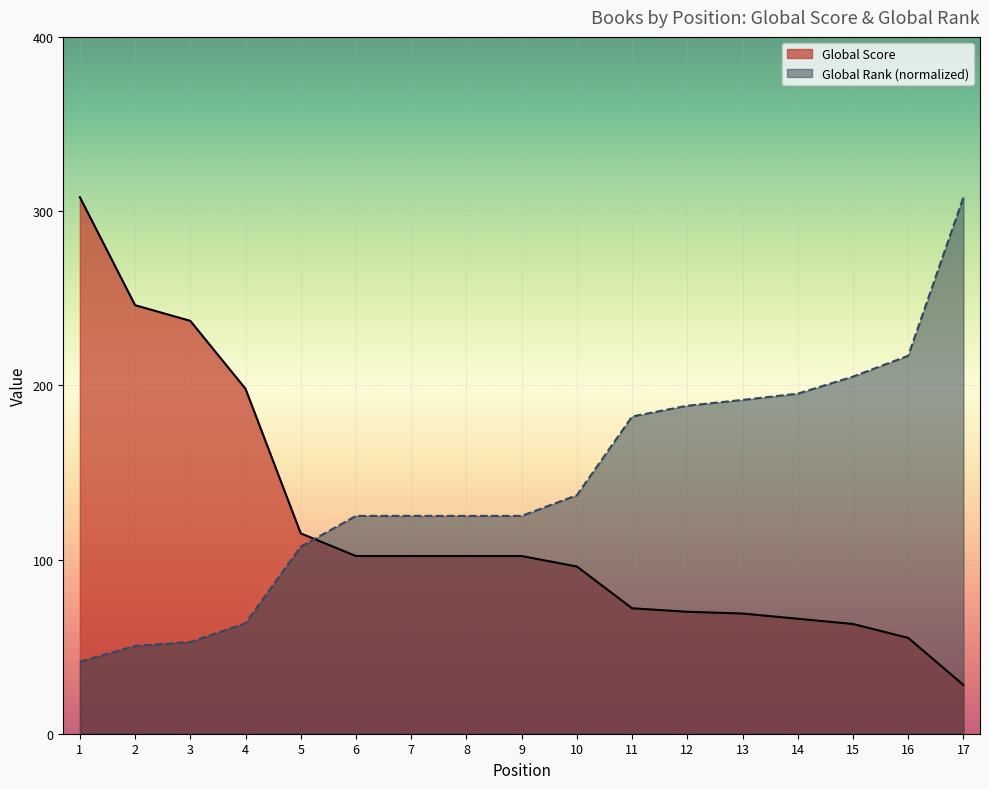

Does the chart display data point markers on the line(s)?

No